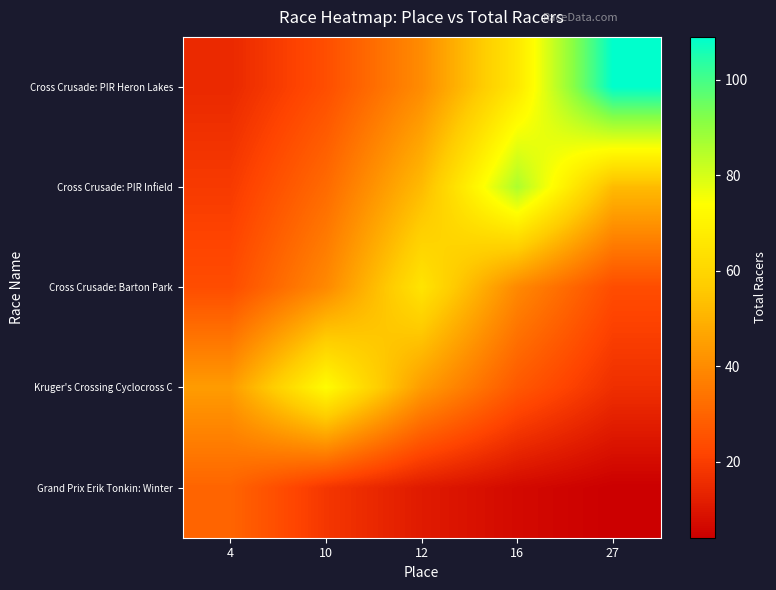

At 10, list the series in order from smallest to largest.

Grand Prix Erik Tonkin: Winter, Cross Crusade: PIR Heron Lakes, Cross Crusade: PIR Infield, Cross Crusade: Barton Park, Kruger's Crossing Cyclocross C